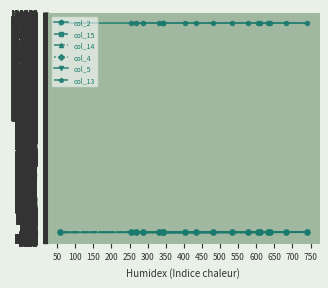

True or false: col_5 and col_15 intersect in this chart.

False